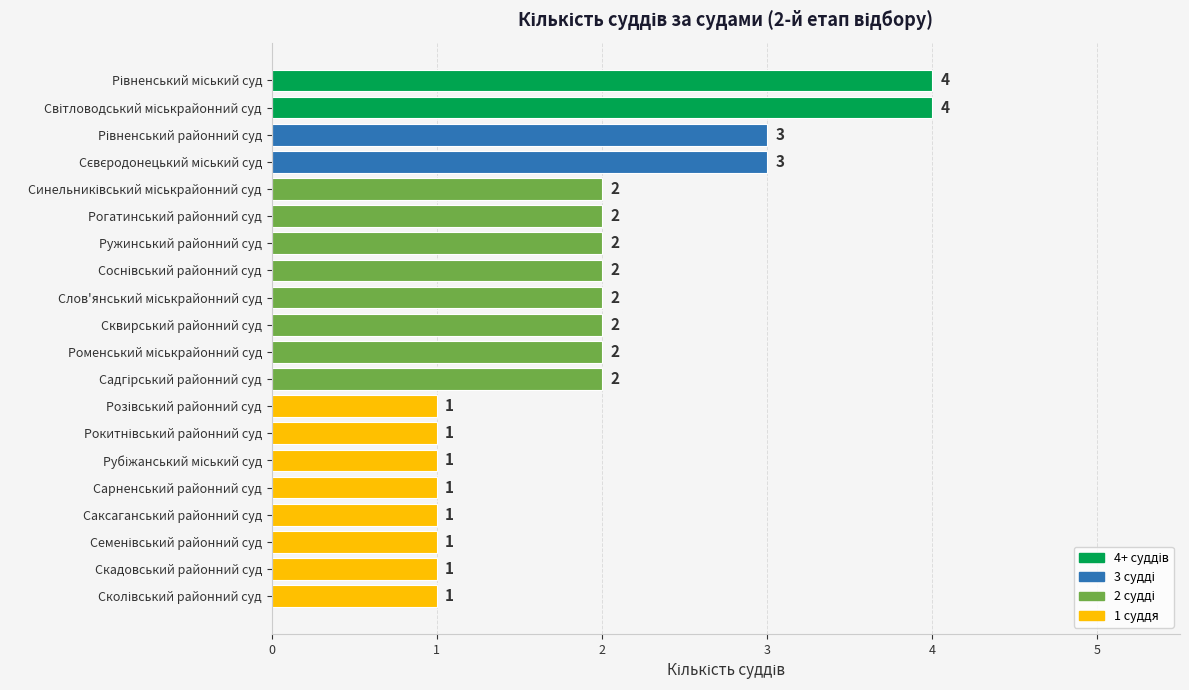

What is the label of the 17th bar from the top?

Саксаганський районний суд